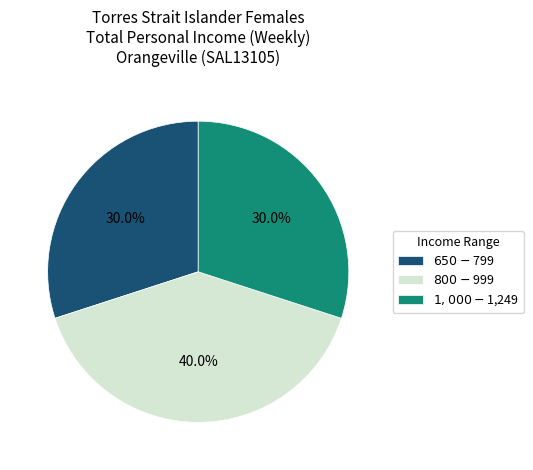

Is $800-$999 the majority of the pie?

No